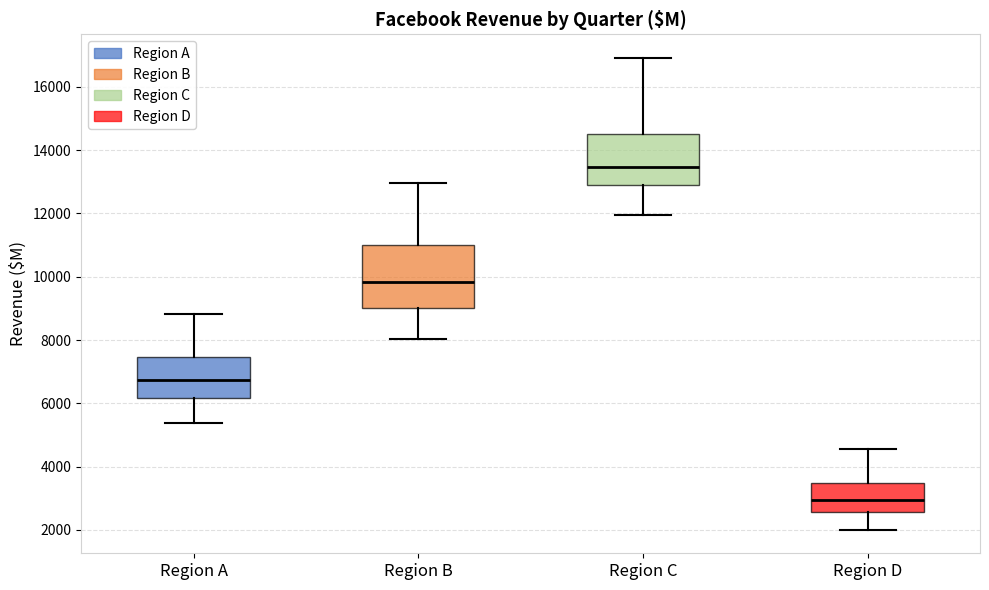

Where does the median line of the box for Region C sit on the y-axis? The values are not printed on the chart, so give them approximately, as read against the axis.

13400